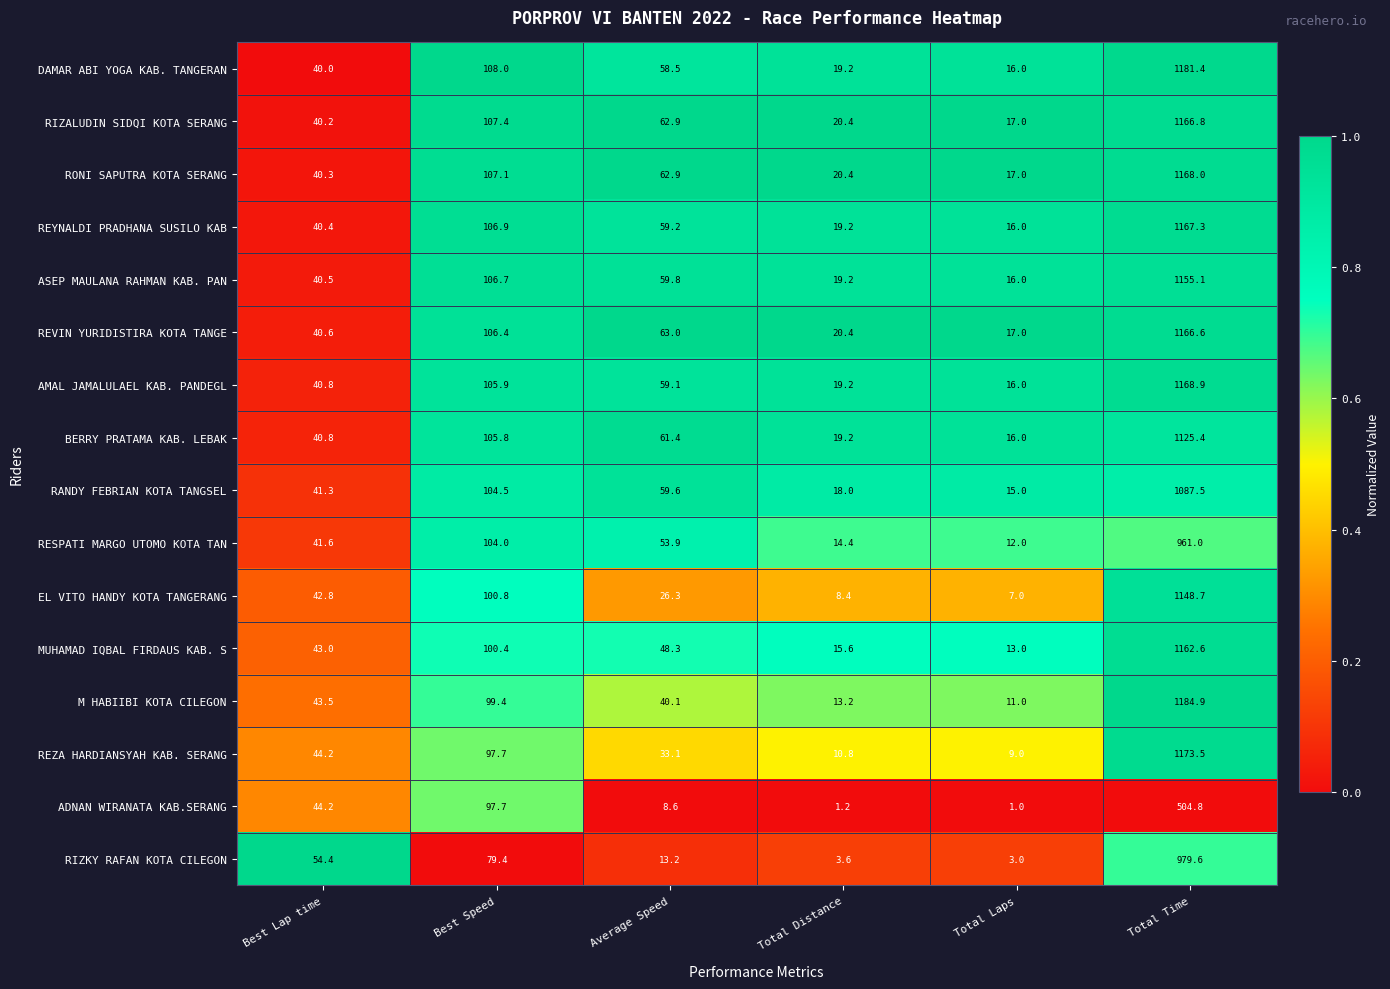

Which category has the highest value in the RONI SAPUTRA KOTA SERANG series?

Total Time